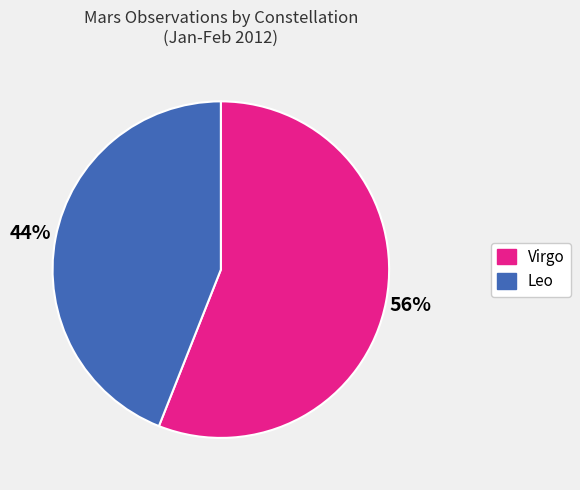

To the nearest percent, what is the average slice percentage?

50%